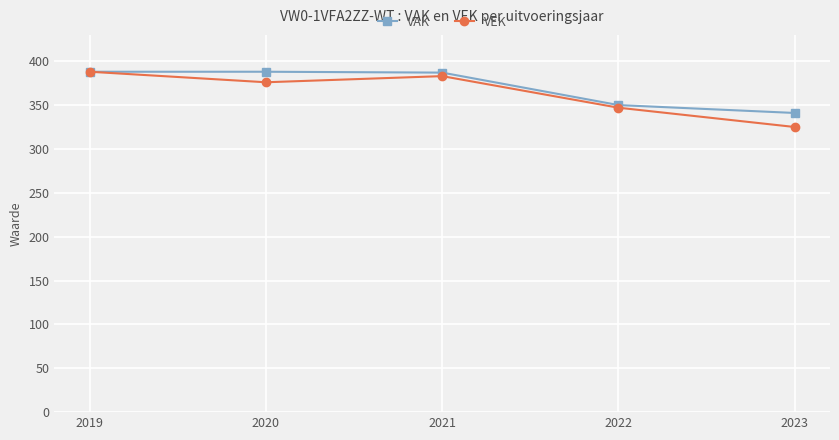

How many lines are shown in the chart?

2